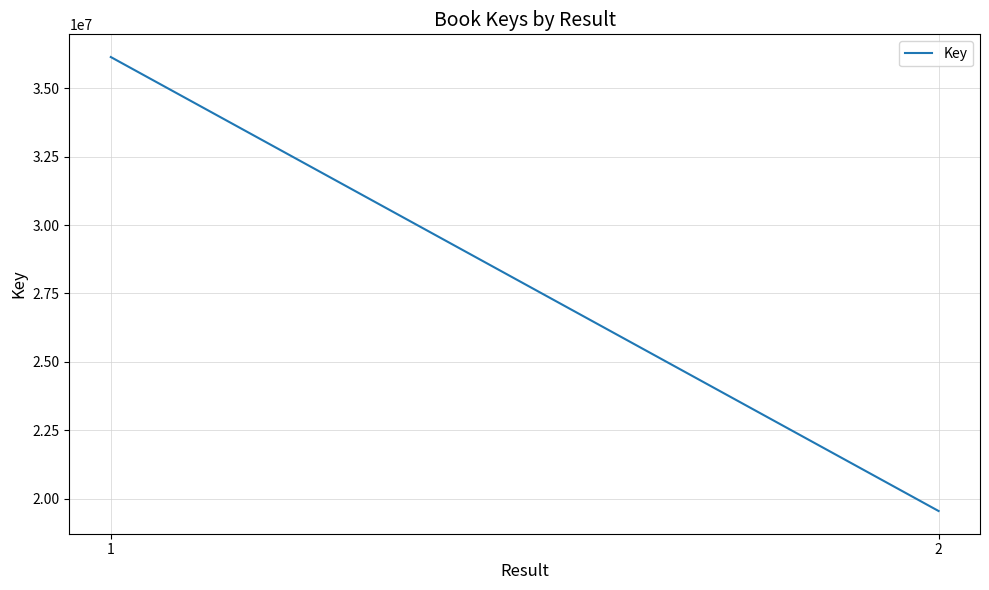

The value at 2 is 19549555. True or false?

True